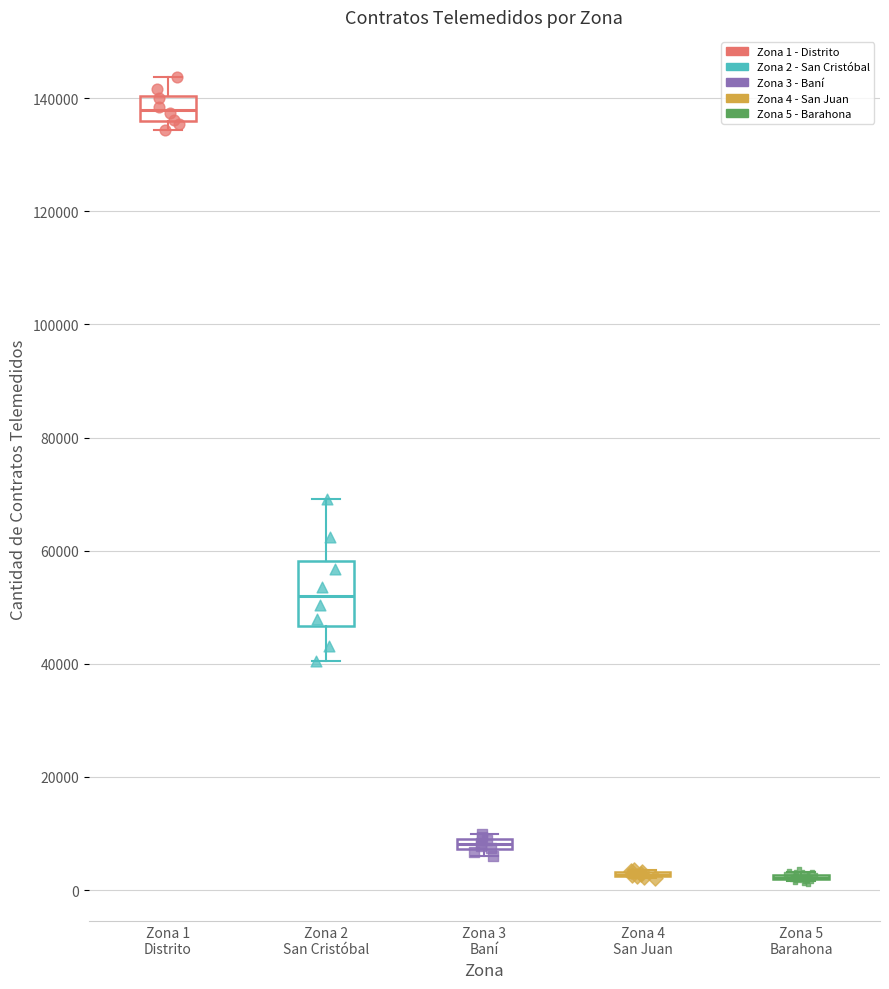

Which series contains the highest Y value?

Zona 1 - Distrito